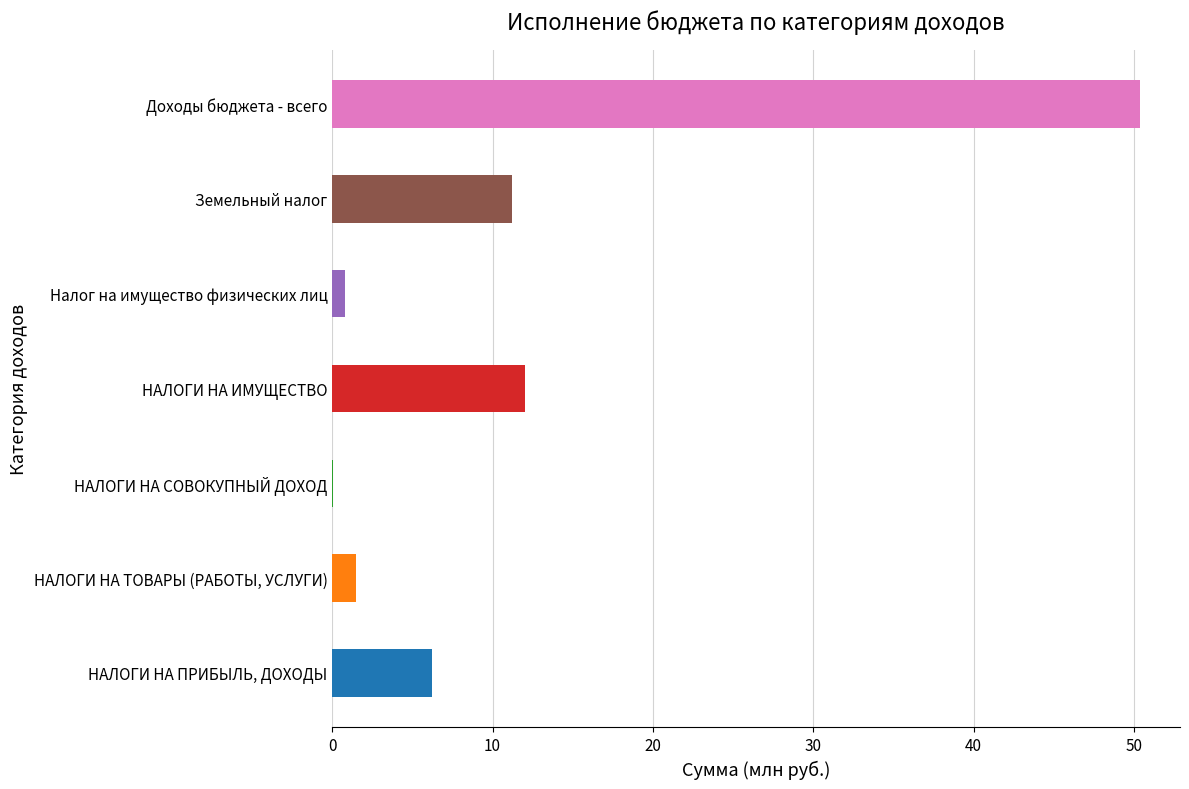

At which label does Исполнено first exceed 5051656?

НАЛОГИ НА ПРИБЫЛЬ, ДОХОДЫ